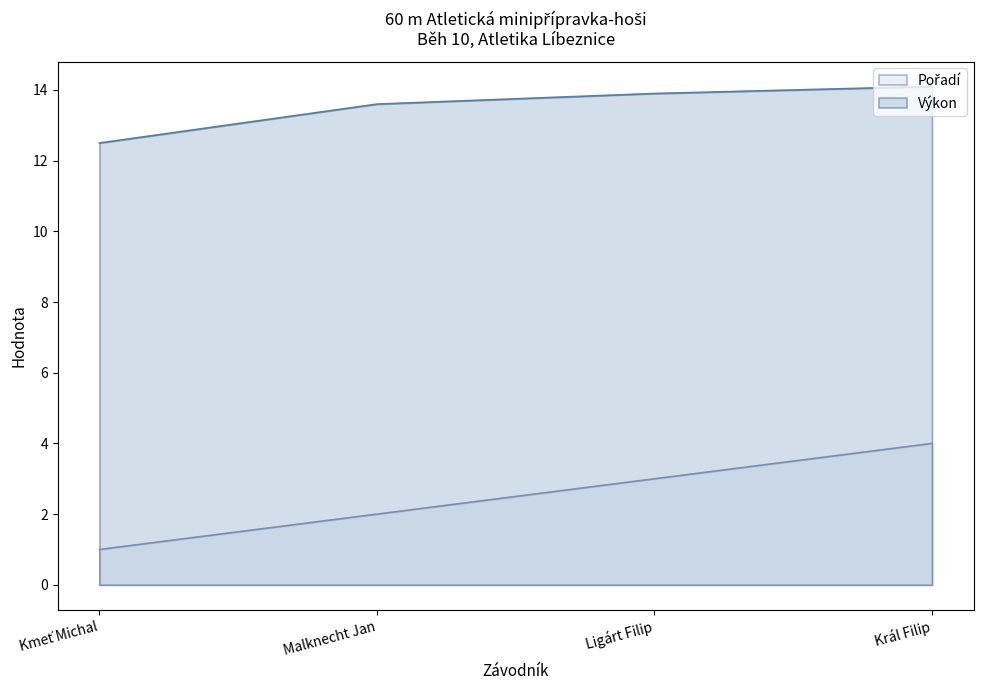

At Malknecht Jan, list the series in order from smallest to largest.

Pořadí, Výkon